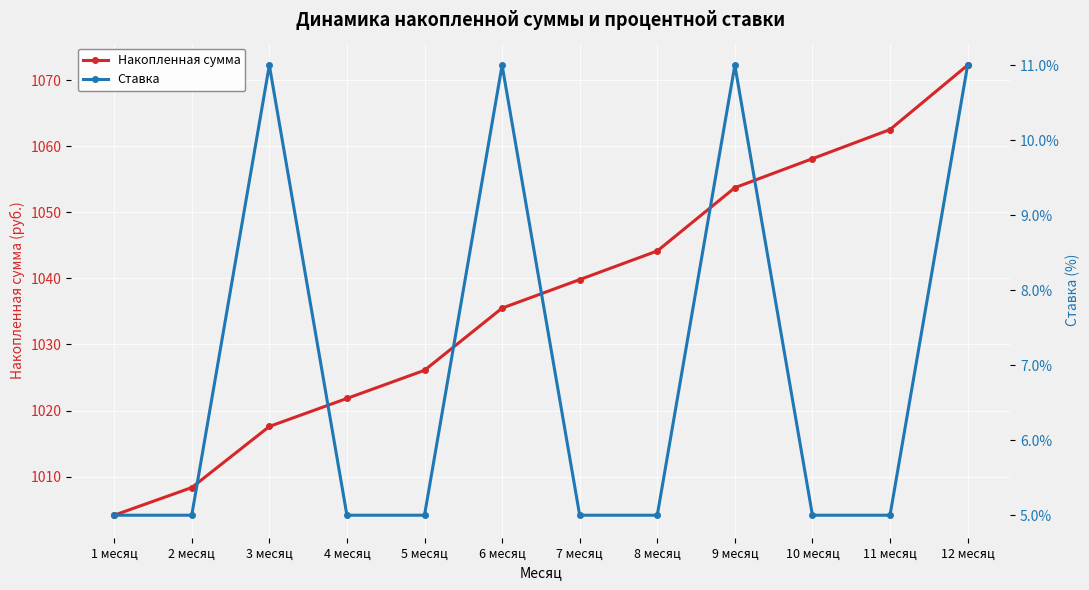

The value of Накопленная сумма at 1 месяц is 1004.2. True or false?

True